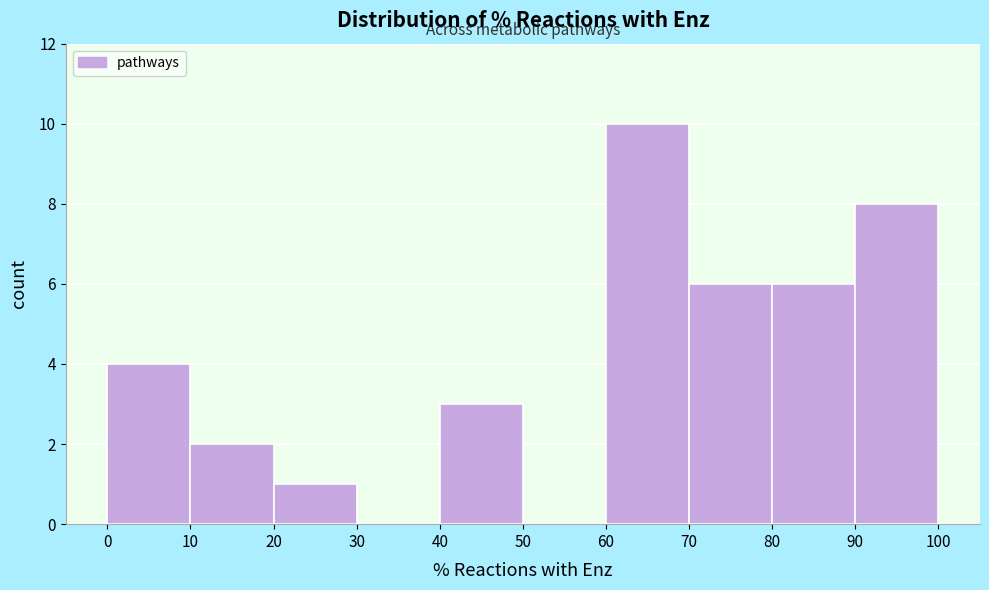

How tall is the bar that spans 70 to 80 on the x-axis? The values are not printed on the chart, so give them approximately, as read against the axis.

6